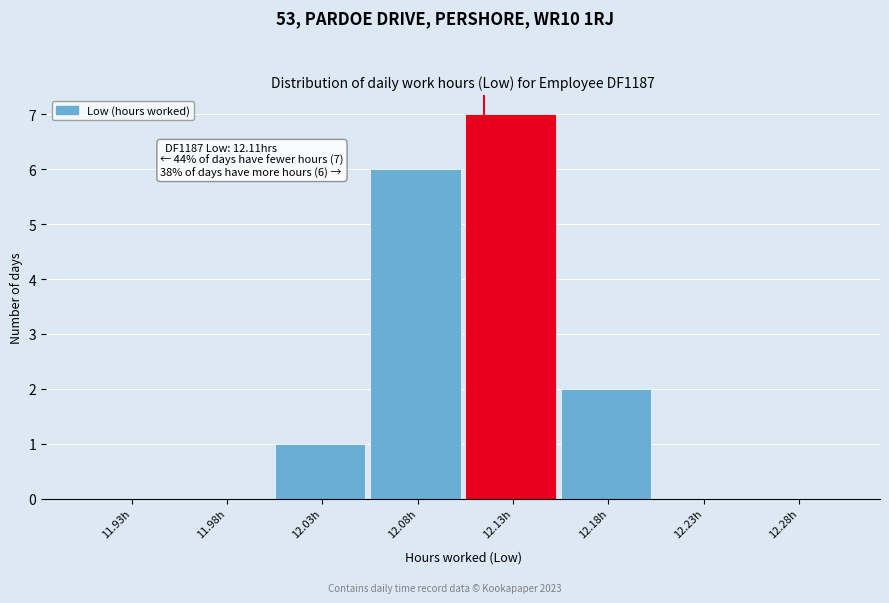

Reading right to left, list all the values displayed in this chart.

12.28h=0	12.23h=0	12.18h=2	12.13h=7	12.08h=6	12.03h=1	11.98h=0	11.93h=0